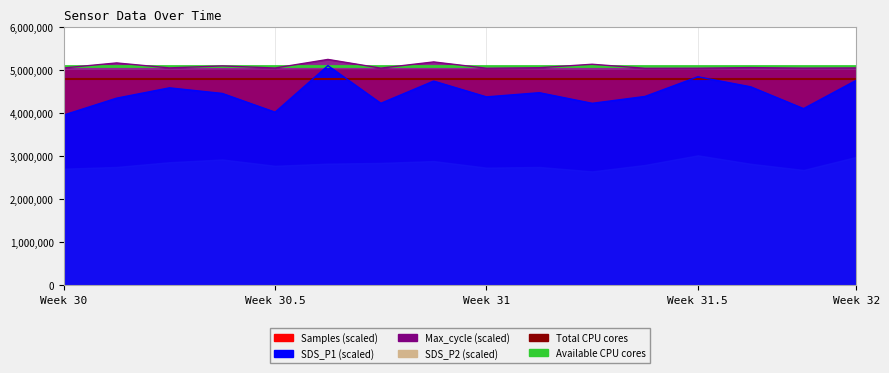

What value does the Total CPU cores series have at Week 30?

4800000